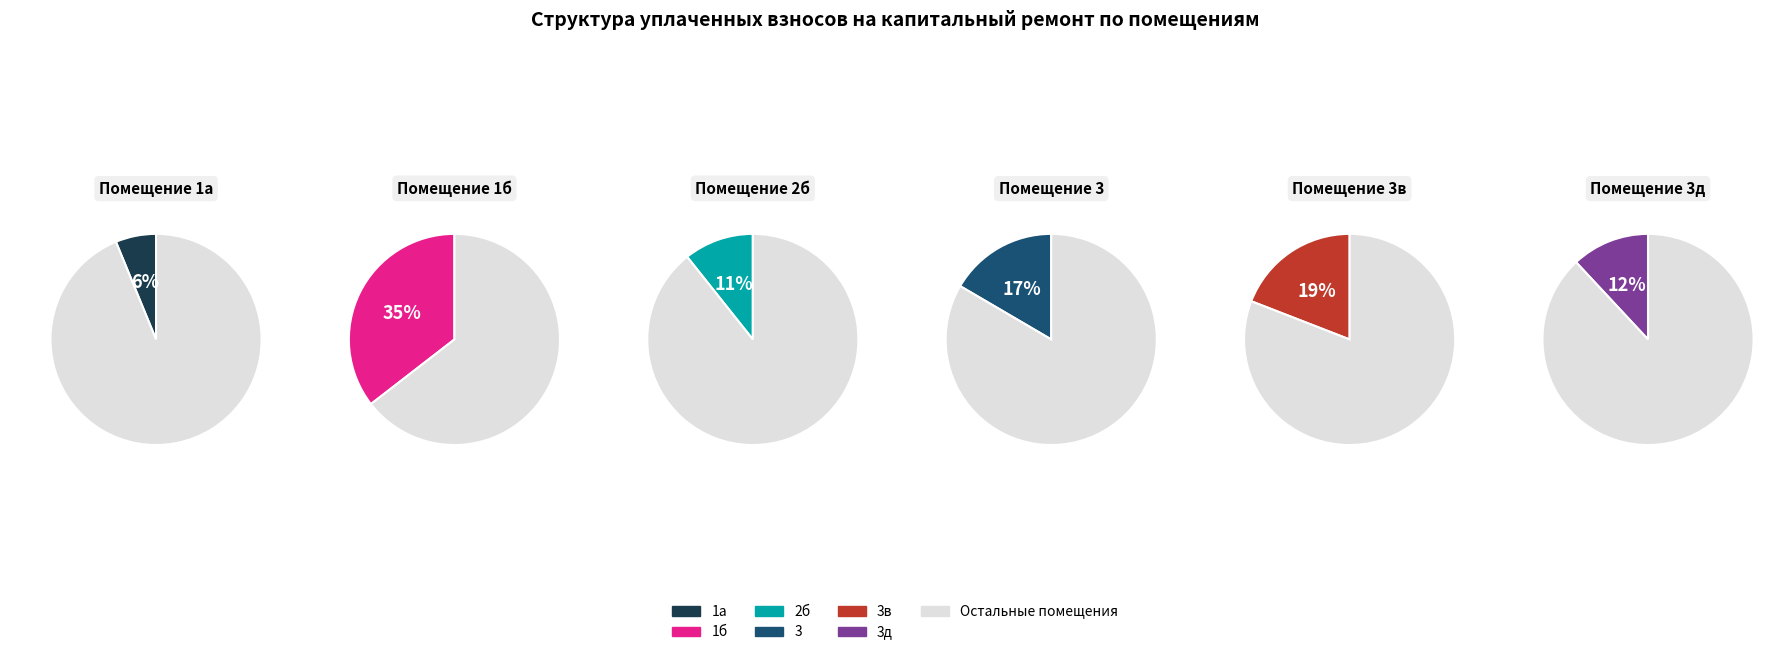

Does 3д represent more than half of the total?

No